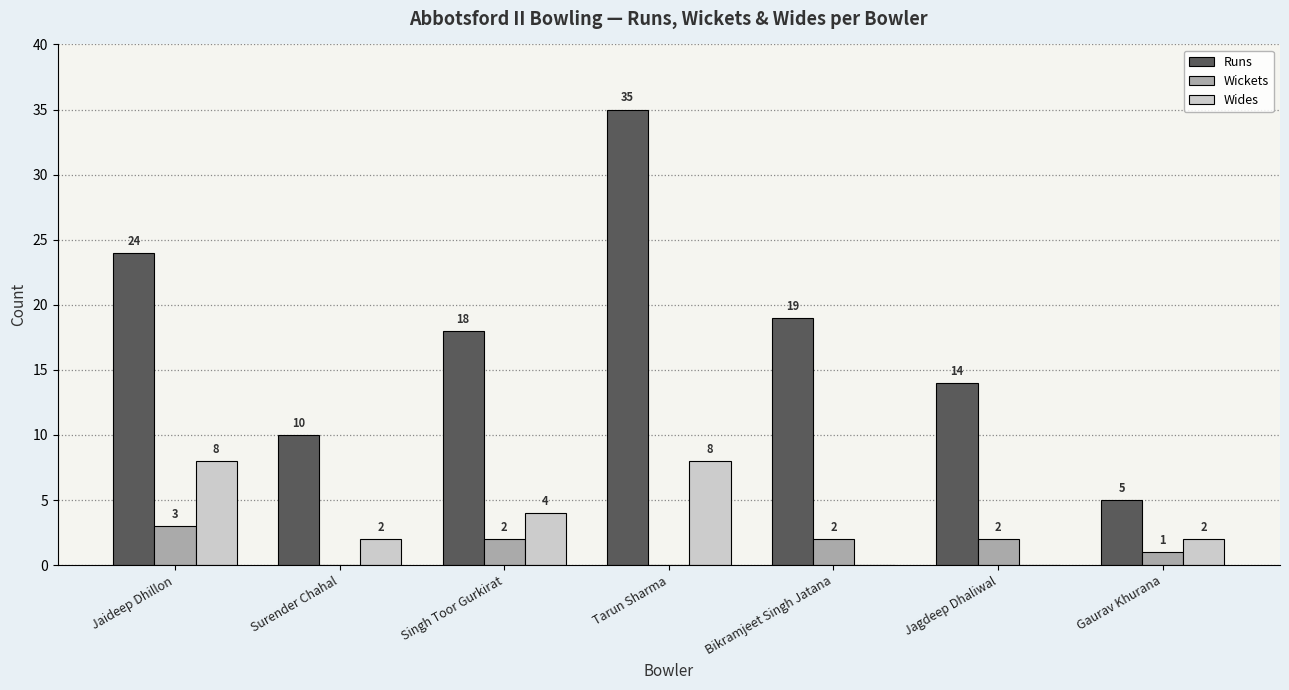

Where does the Wides series first go above 2?

Jaideep Dhillon